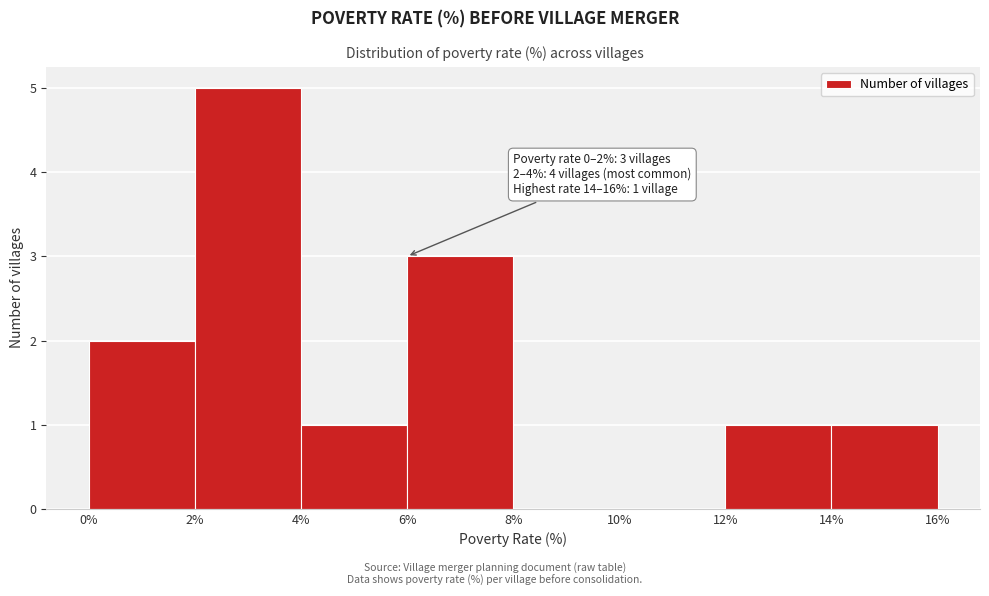

Which range on the x-axis has the tallest bar?

2% to 4%